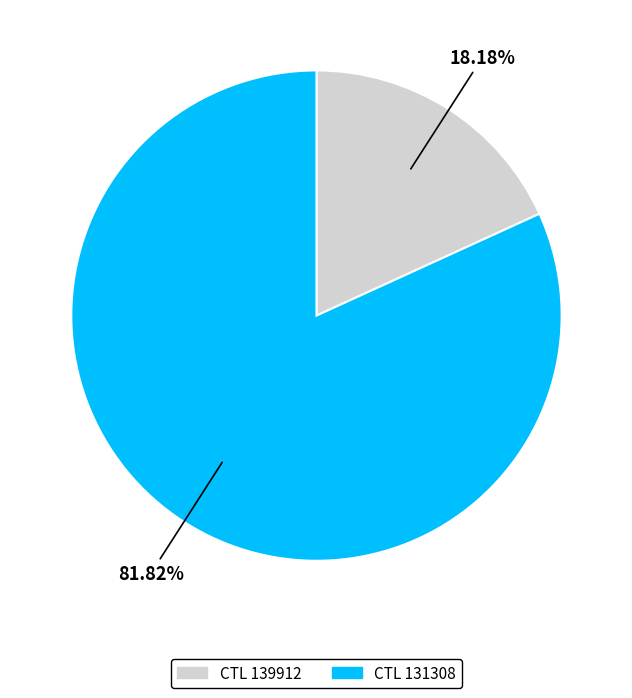

Is there a majority slice in this chart?

Yes